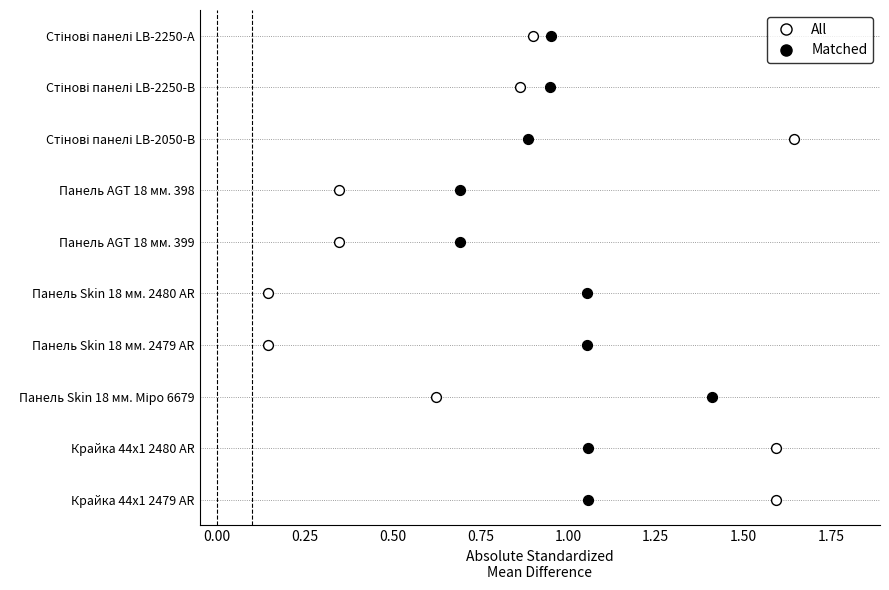

What are all the series names shown in the legend?

All, Matched